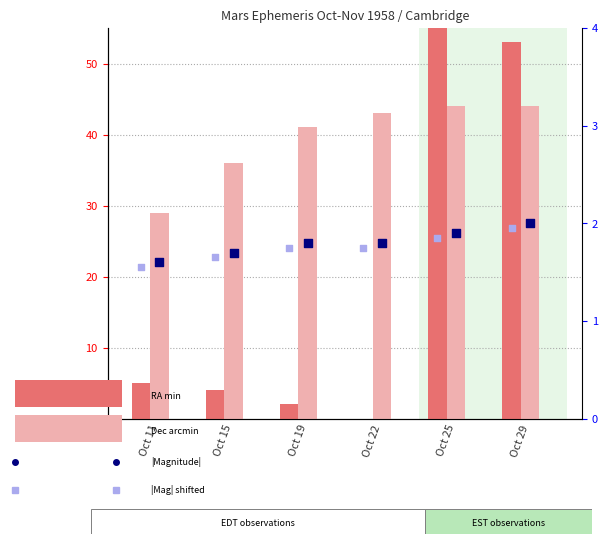

What are all the series names shown in the legend?

RA min, Dec arcmin, |Magnitude|, |Mag| shifted